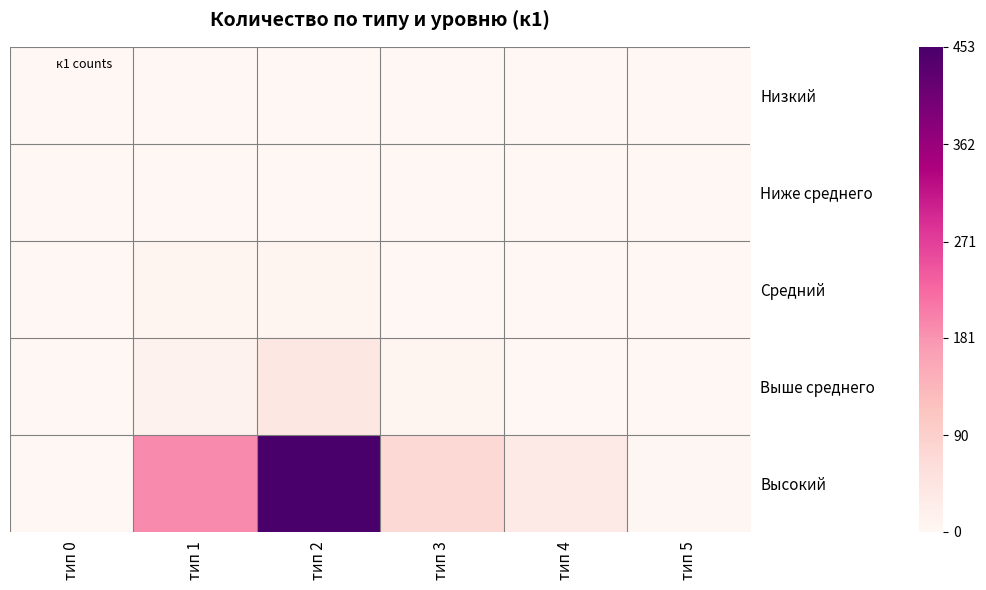

What is the total value across all series at тип 5?

2